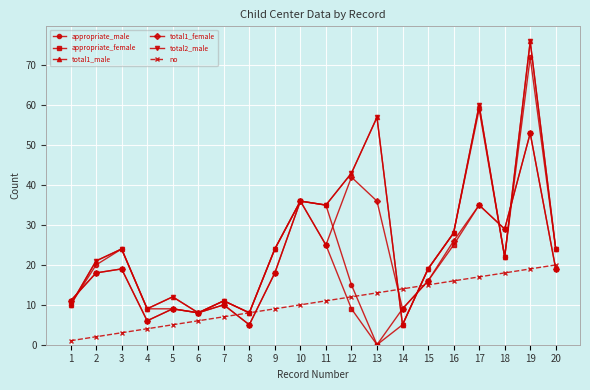

At 7, list the series in order from largest to smallest.

appropriate_male, total1_male, total2_male, appropriate_female, total1_female, no